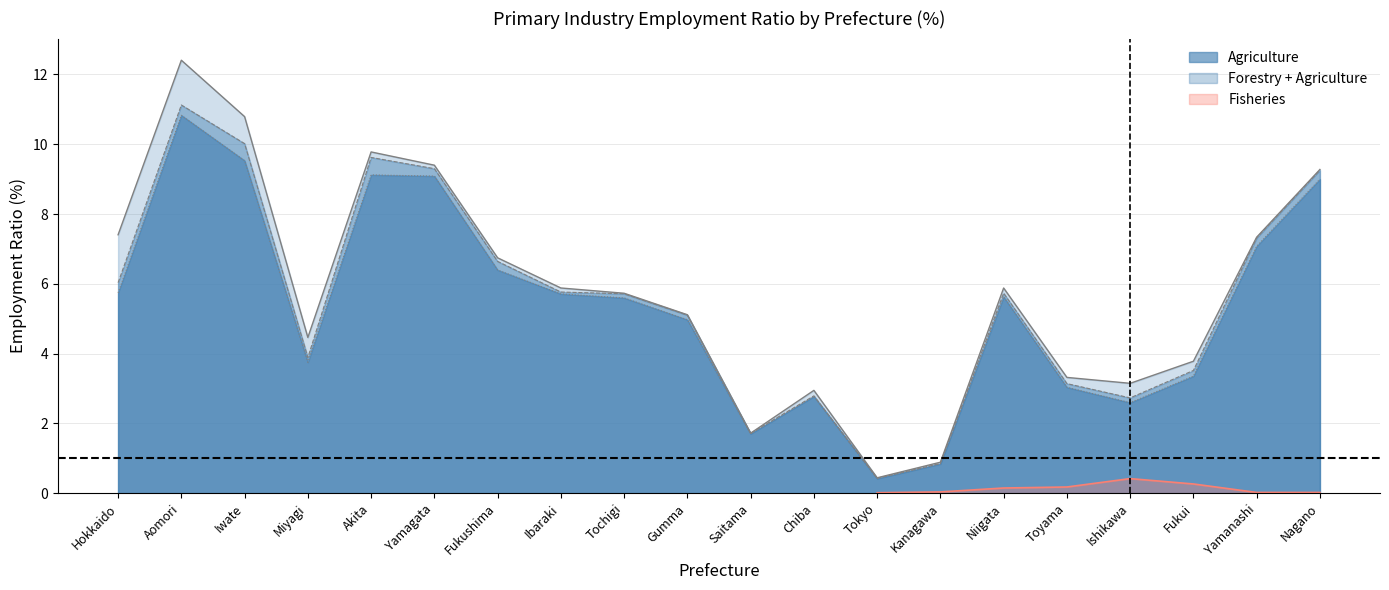

What is the sum of all Agriculture values?

107.1